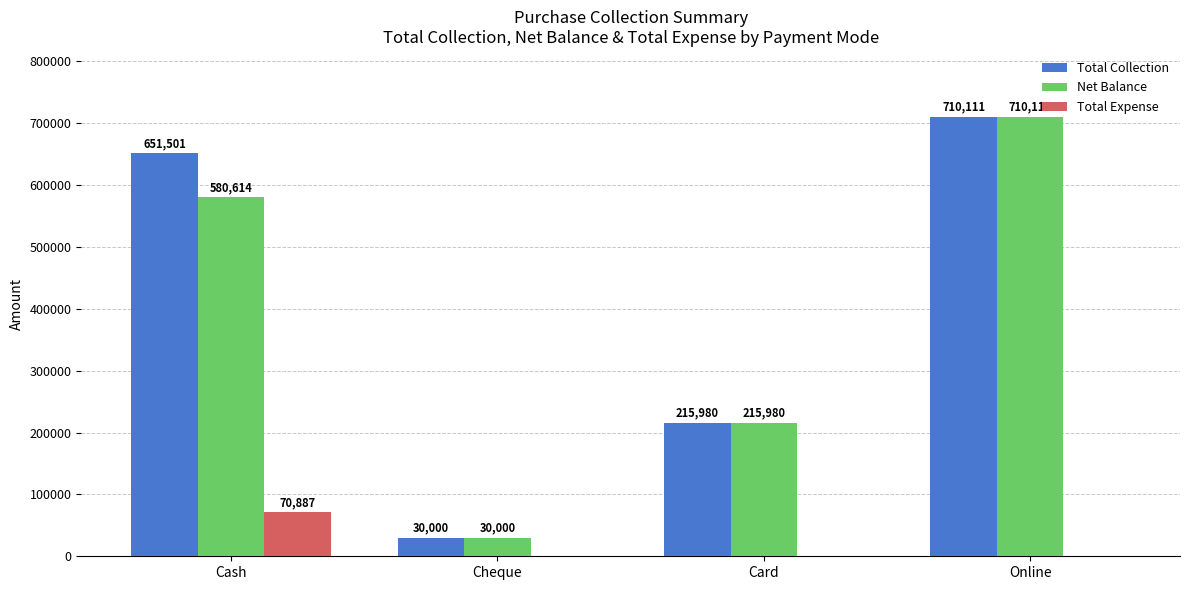

The Total Expense series shows 31537 at Card. True or false?

False